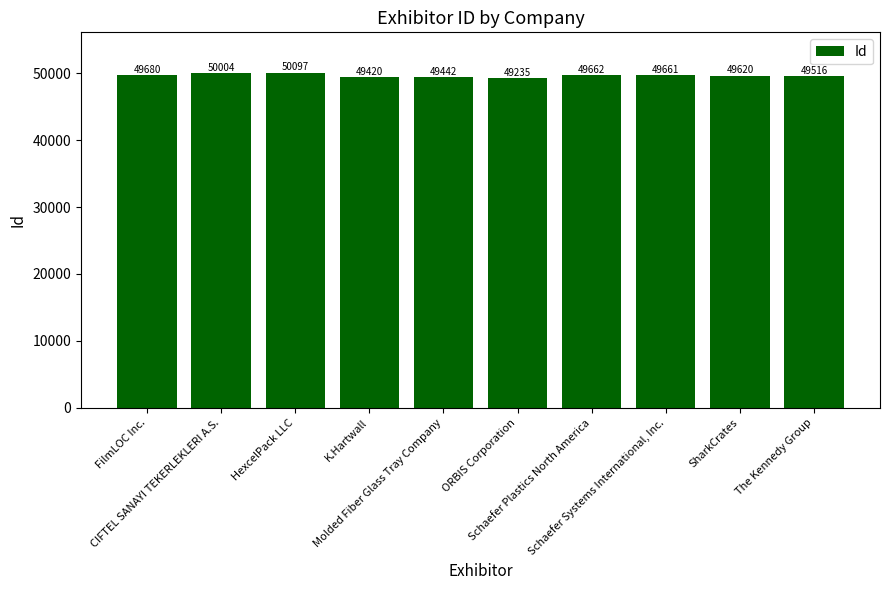

Approximately how many times larger is the value at Molded Fiber Glass Tray Company compared to SharkCrates?

1.0